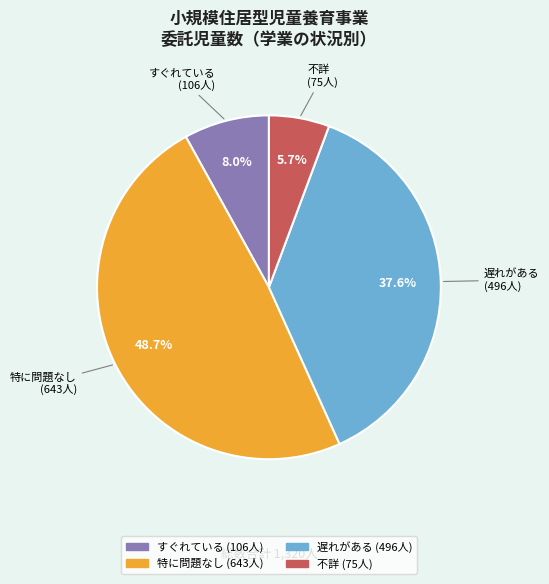

Does 遅れがある account for over 50% of the chart?

No